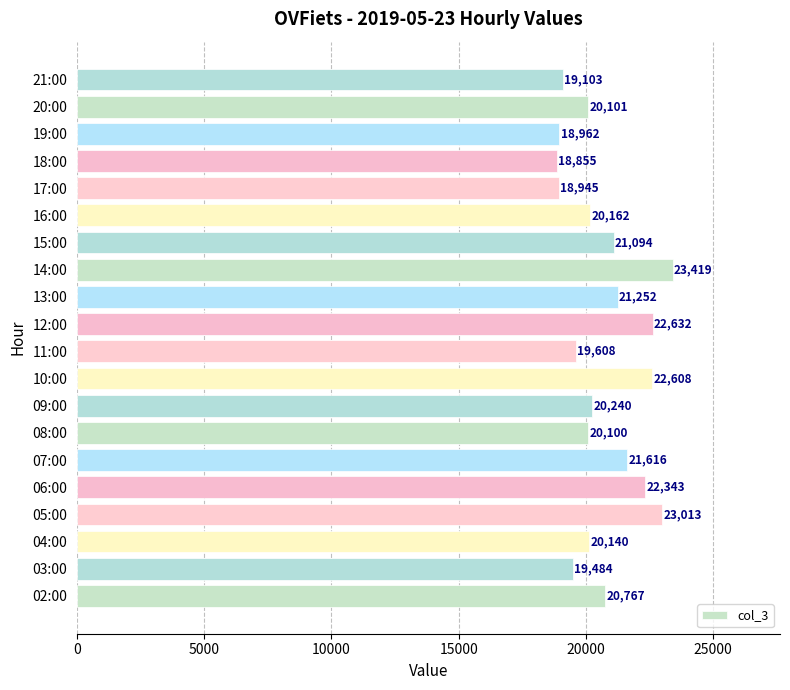

What is the difference between the maximum and minimum values?

4564